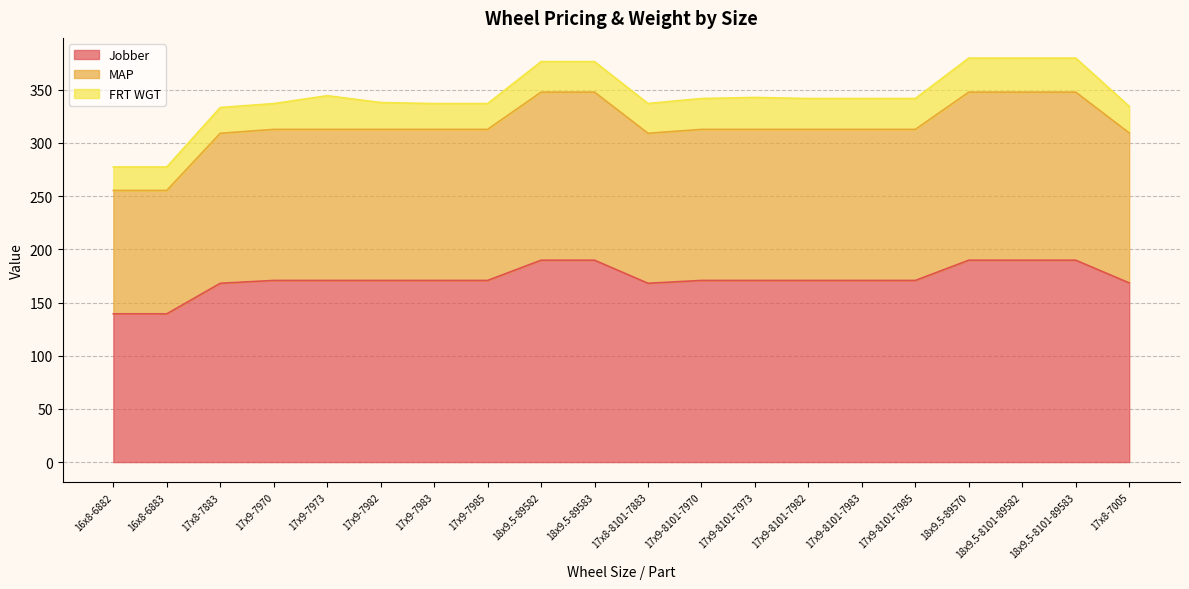

What is the spread (max minus min) of values at 18x9.5-8101-89582?

158.0